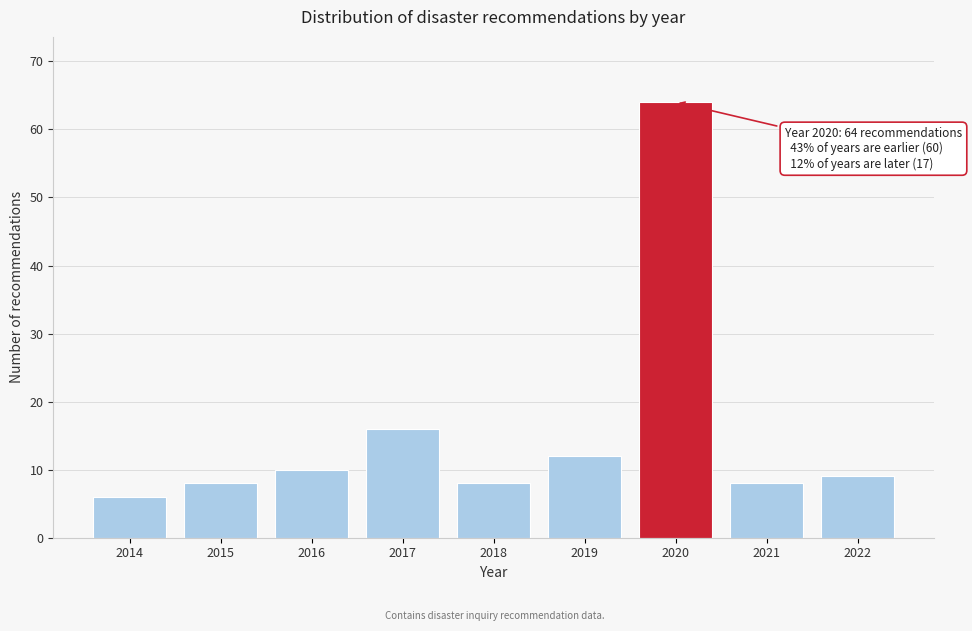

Reading left to right, transcribe all the data shown in this chart.

2014=6	2015=8	2016=10	2017=16	2018=8	2019=12	2020=64	2021=8	2022=9